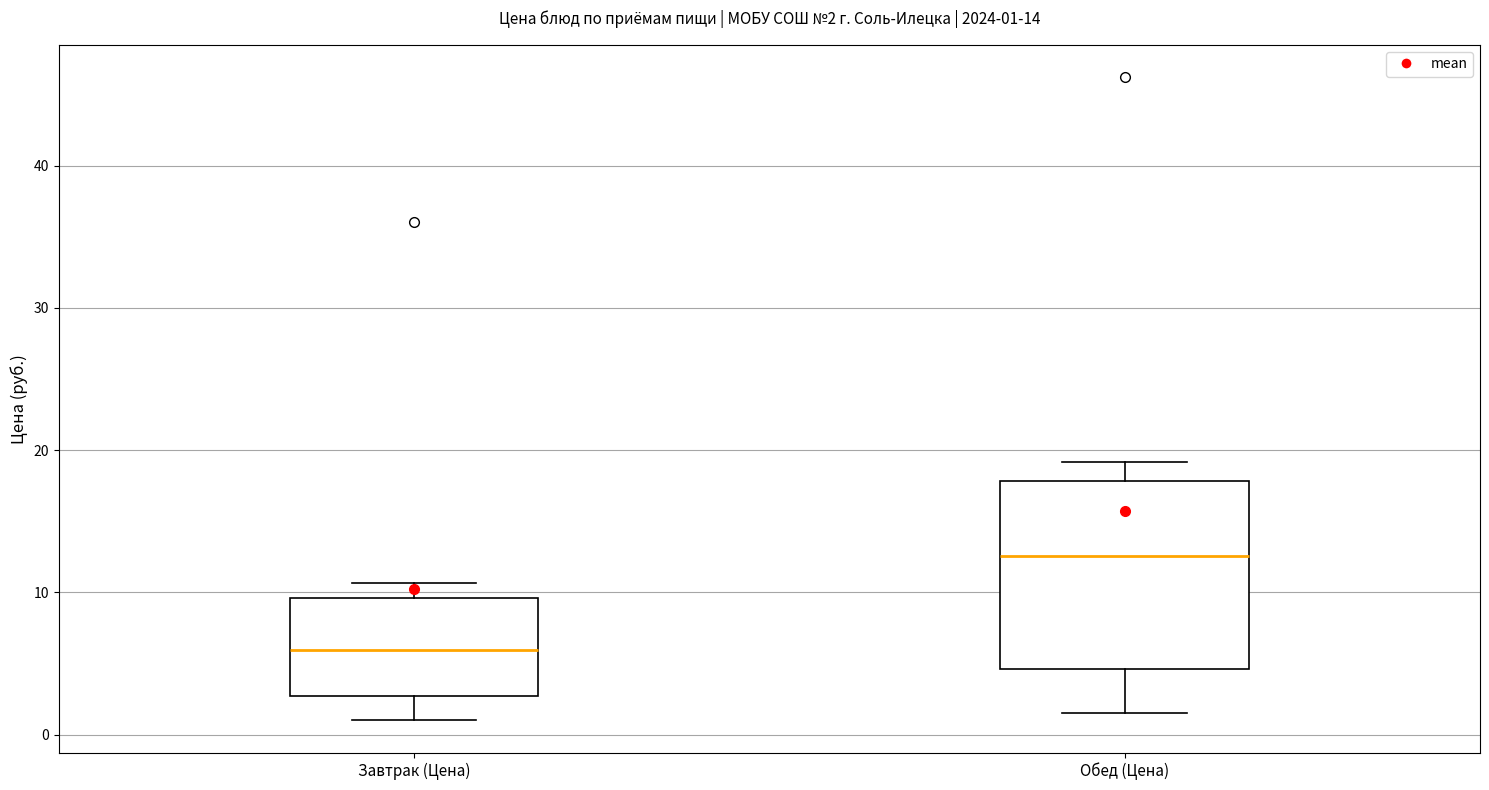

Which box is the tallest, from its lower edge to its upper edge?

Обед (Цена)